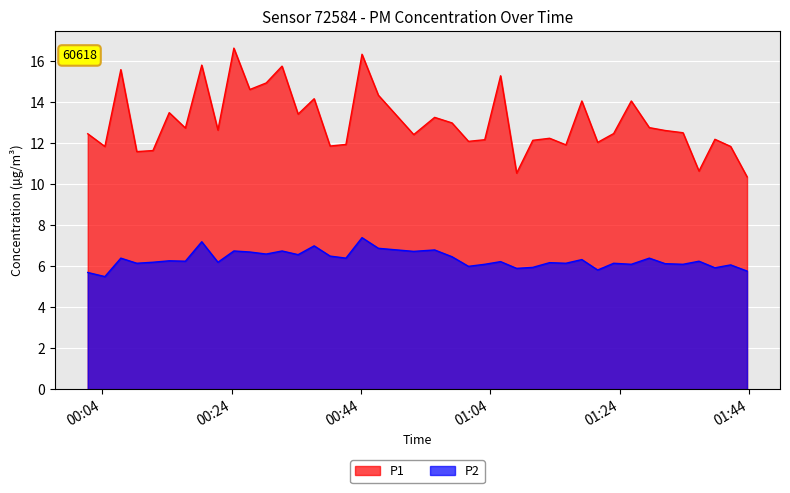

True or false: P2 and P1 cross at least once.

False